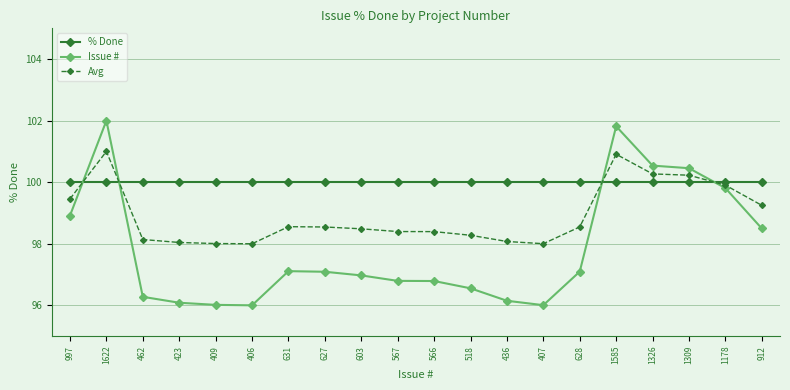

List the series in order of their peak value, lowest first.

% Done, Avg, Issue #